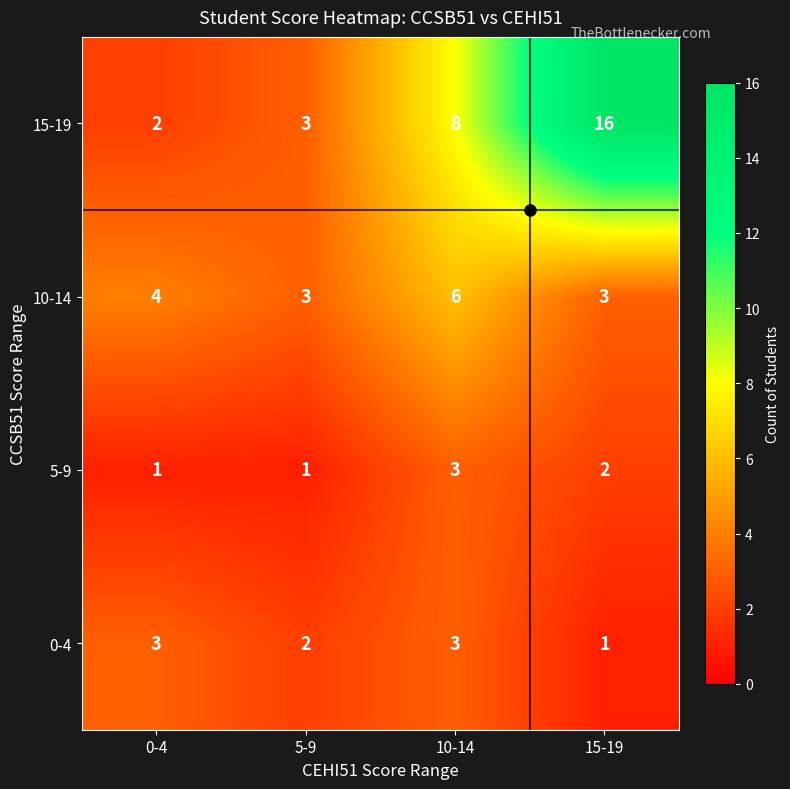

What is the maximum value shown in the chart?

16